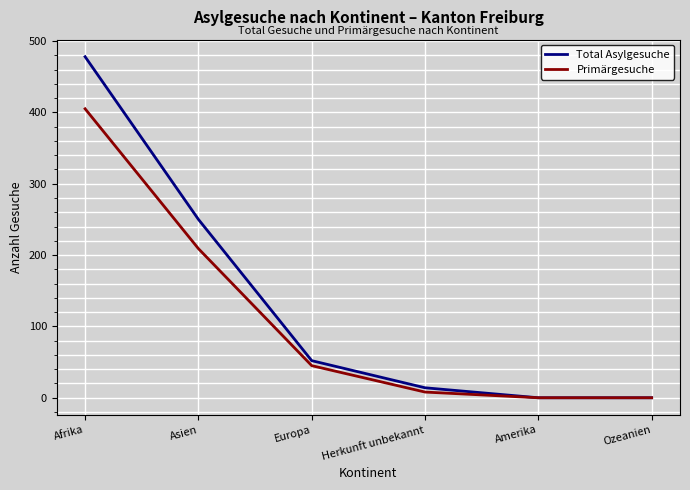

What are all the series names shown in the legend?

Total Asylgesuche, Primärgesuche